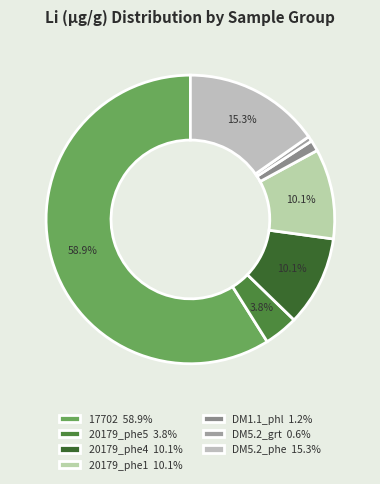

How many segments does this pie chart have?

7